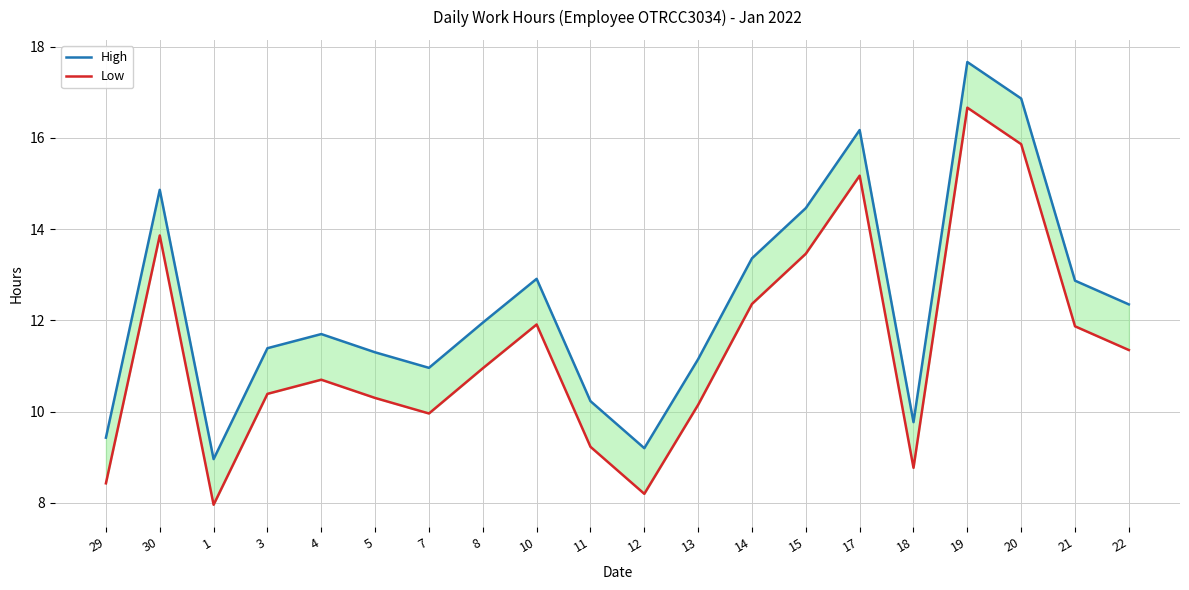

At which label is High closest to 13?

10